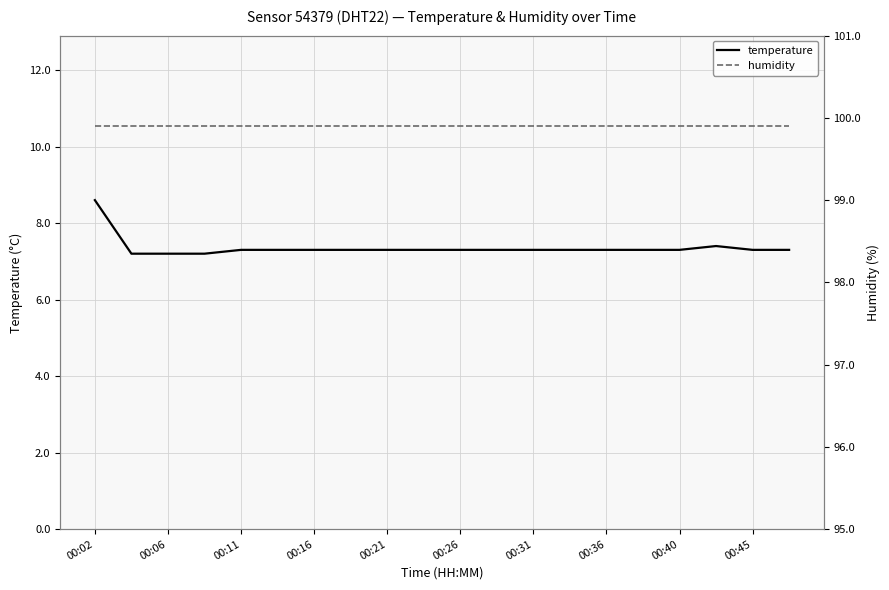

Which category has the highest value in the temperature series?

00:02